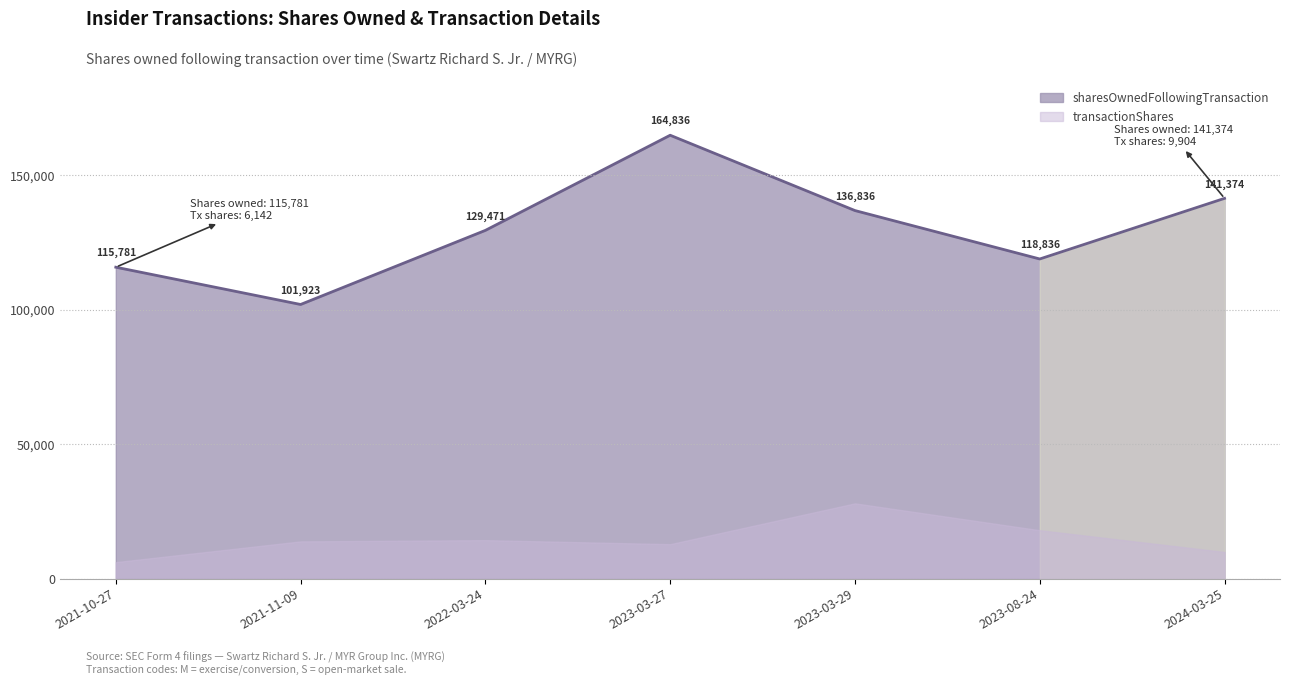

At which category does sharesOwnedFollowingTransaction reach its first local peak?

2023-03-27